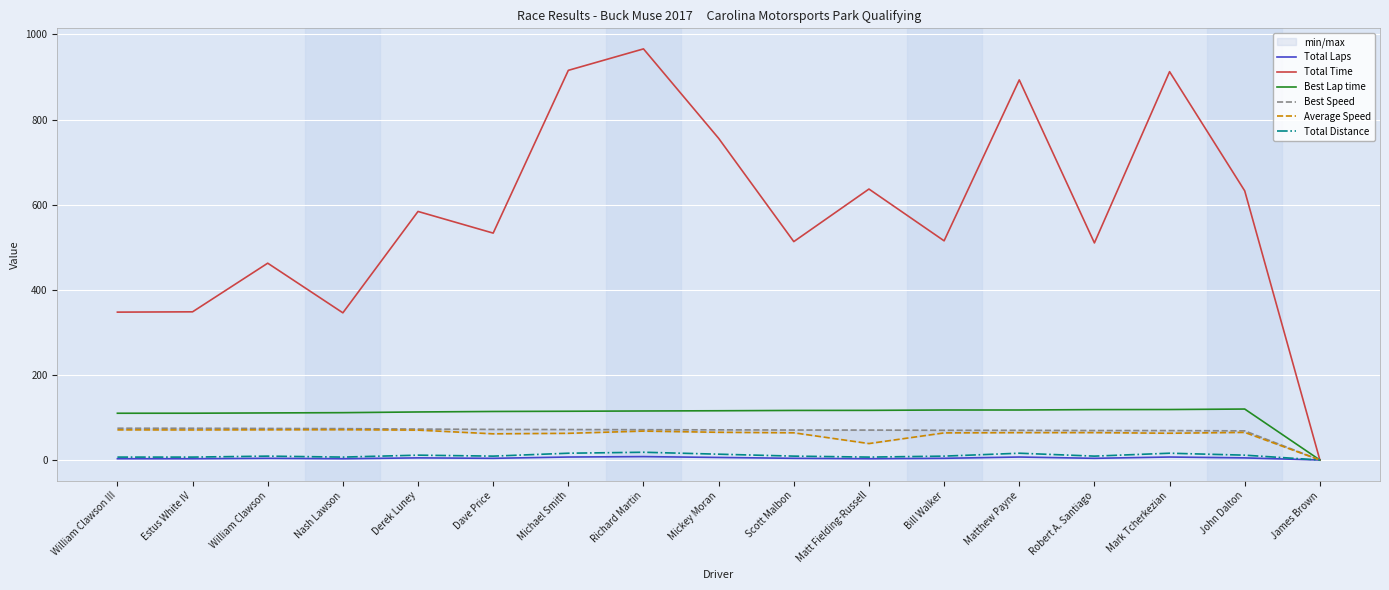

At which category does the chart reach its minimum across all series?

James Brown